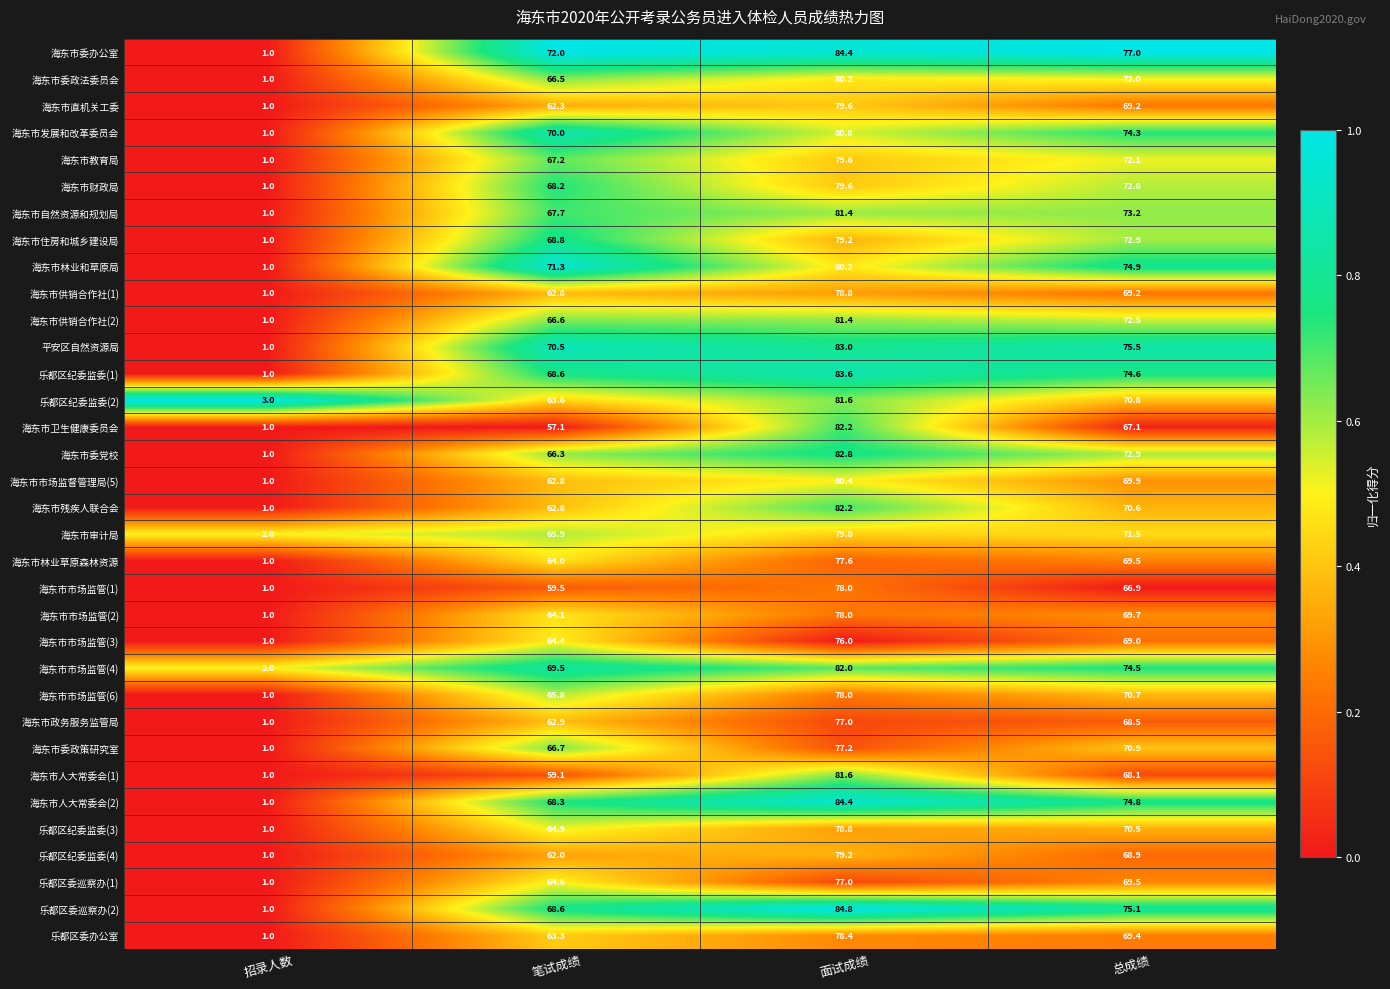

The 海东市市场监管(2) series shows 64.1 at 笔试成绩. True or false?

True